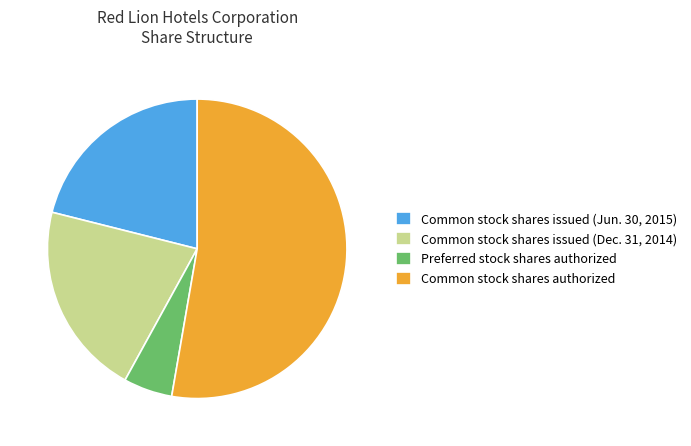

Does Common stock shares issued (Jun. 30, 2015) represent more than half of the total?

No